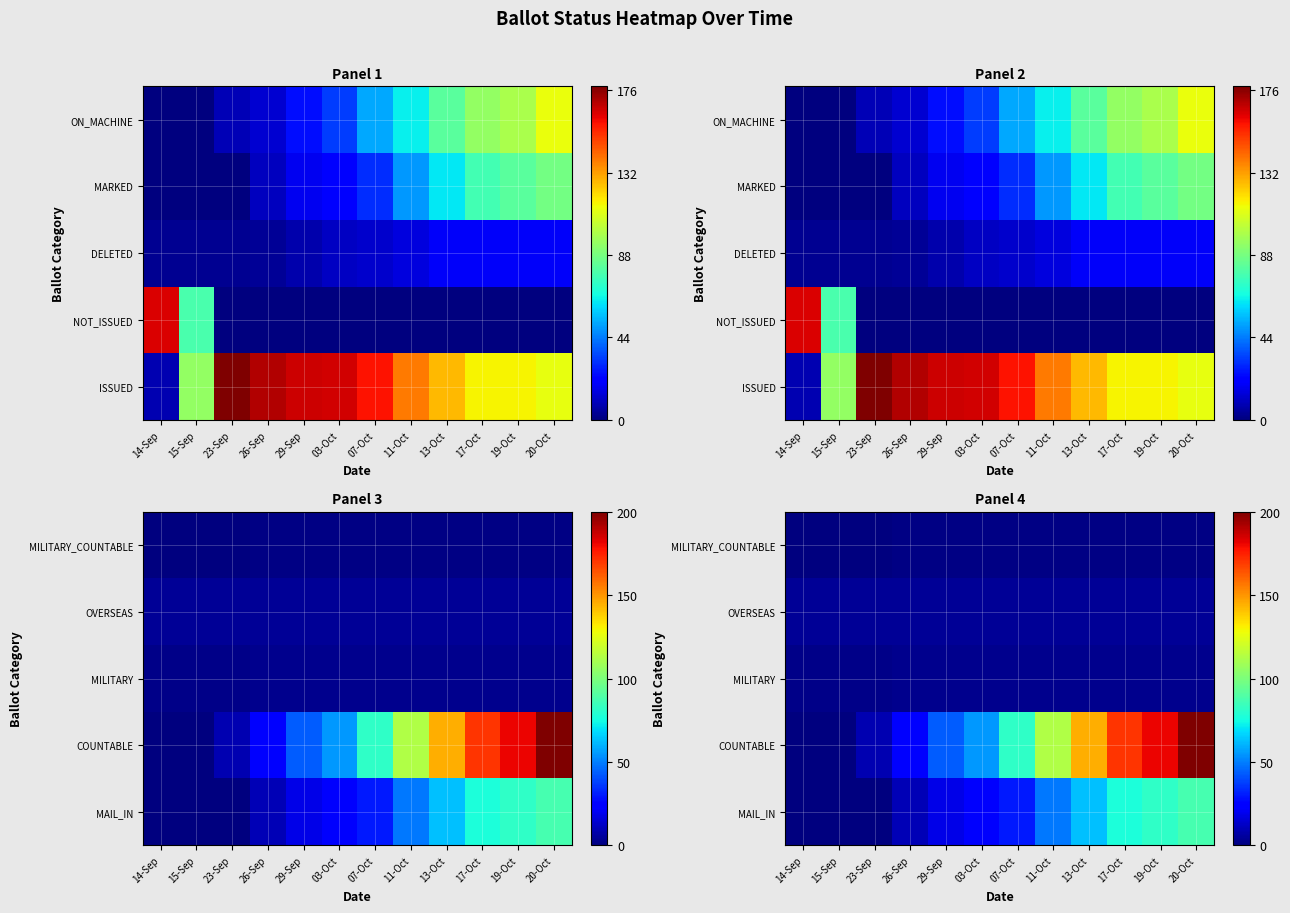

How many values in the MAIL_IN series are below 30?

6